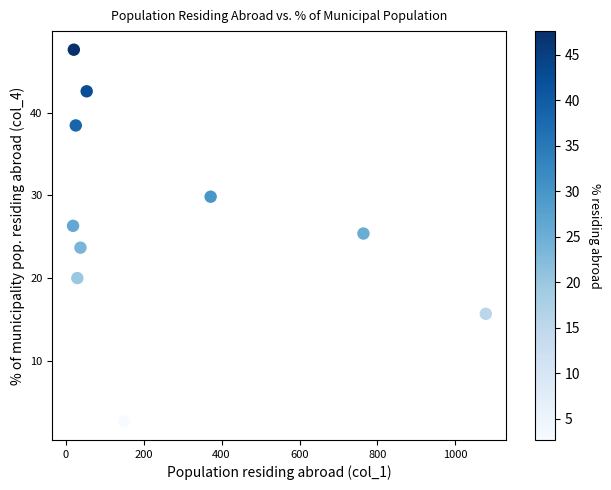

What is the average X value?

255.2